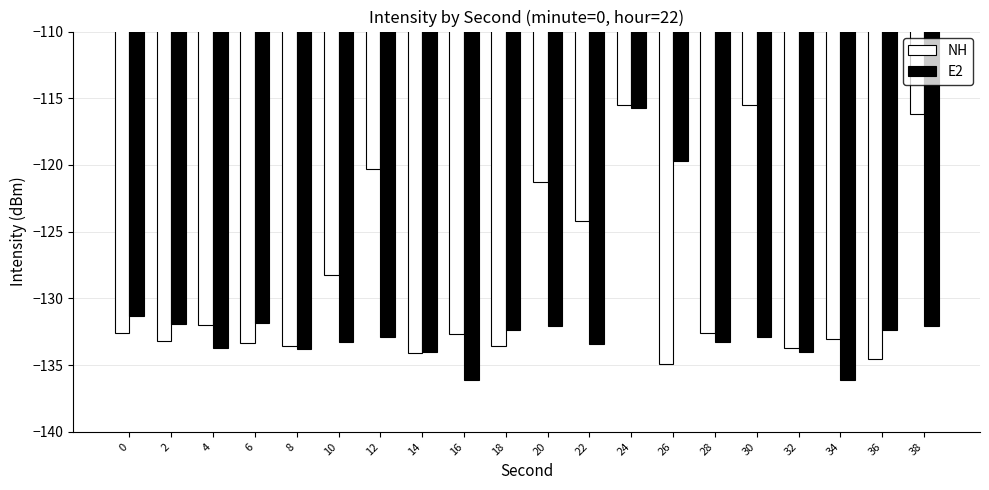

Does the chart contain stacked bars?

No